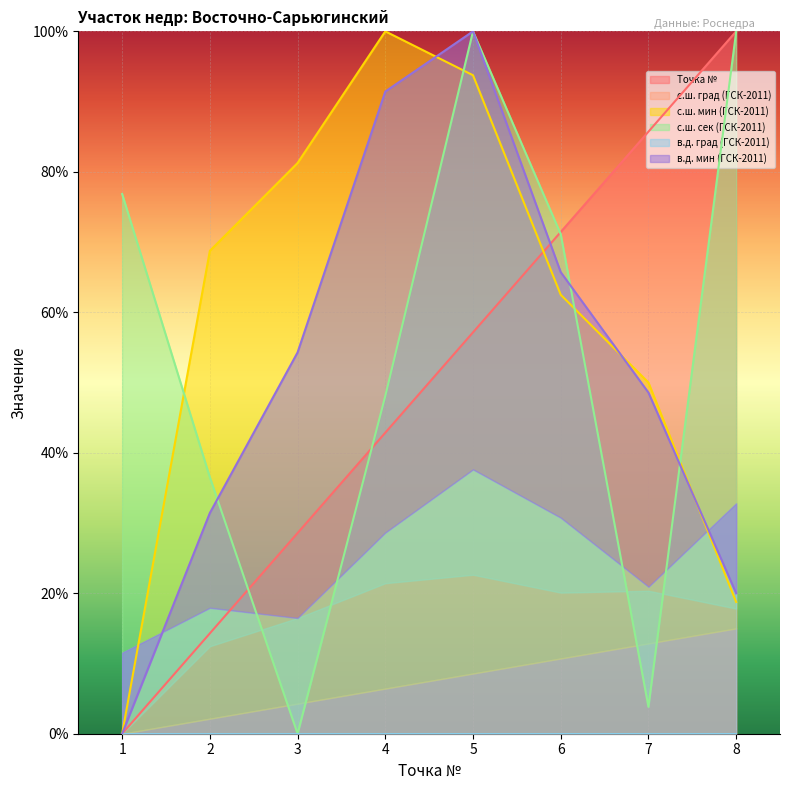

True or false: Точка № has a value of 28.6 at 3.

True